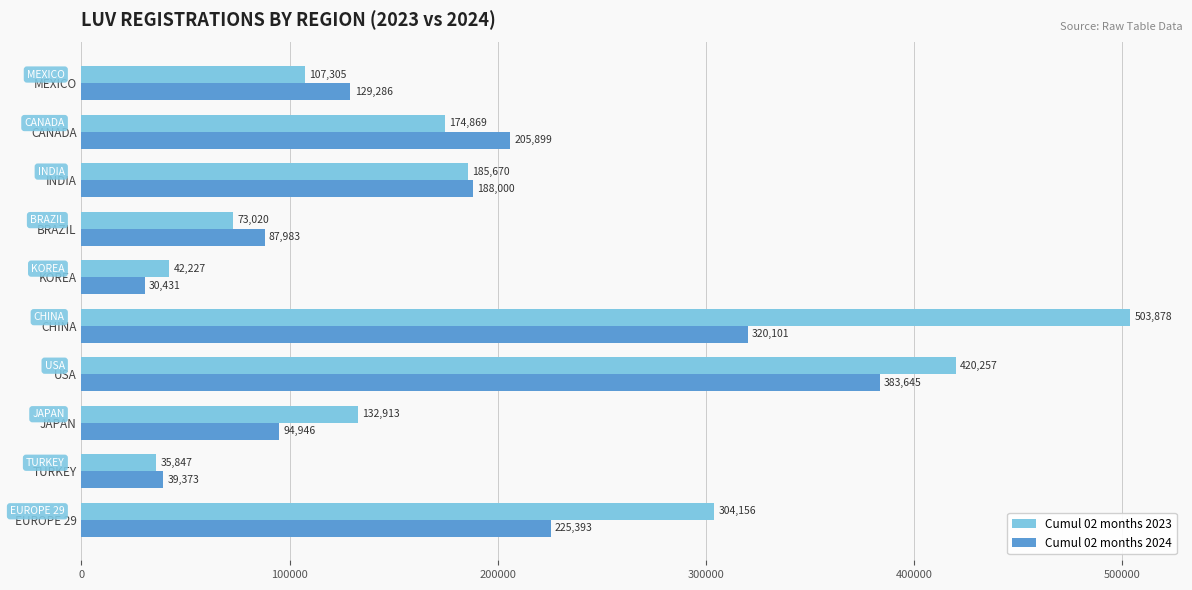

What is the maximum value shown in the chart?

503878